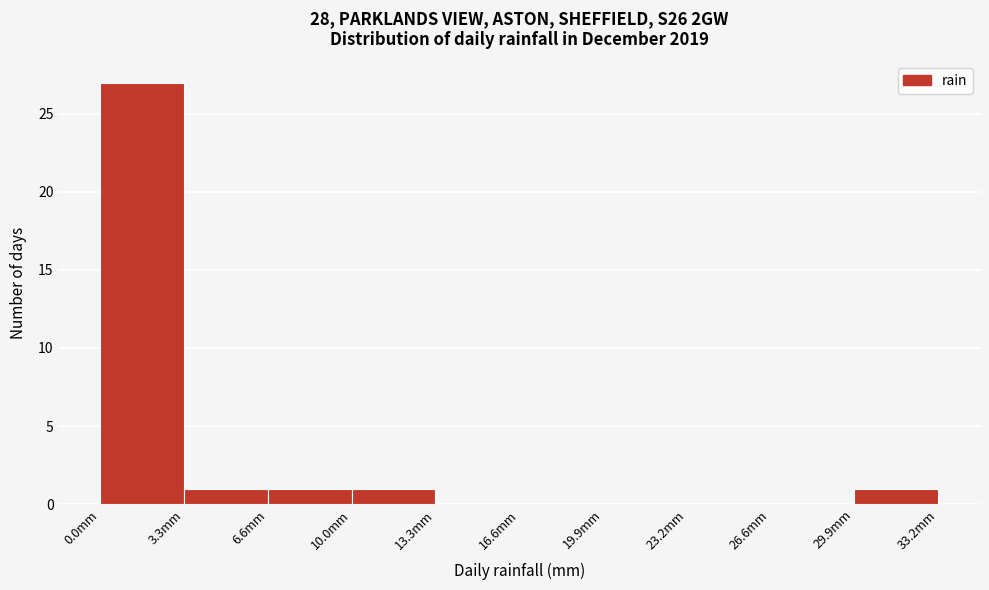

Which range on the x-axis has the tallest bar?

0.0 to 3.5